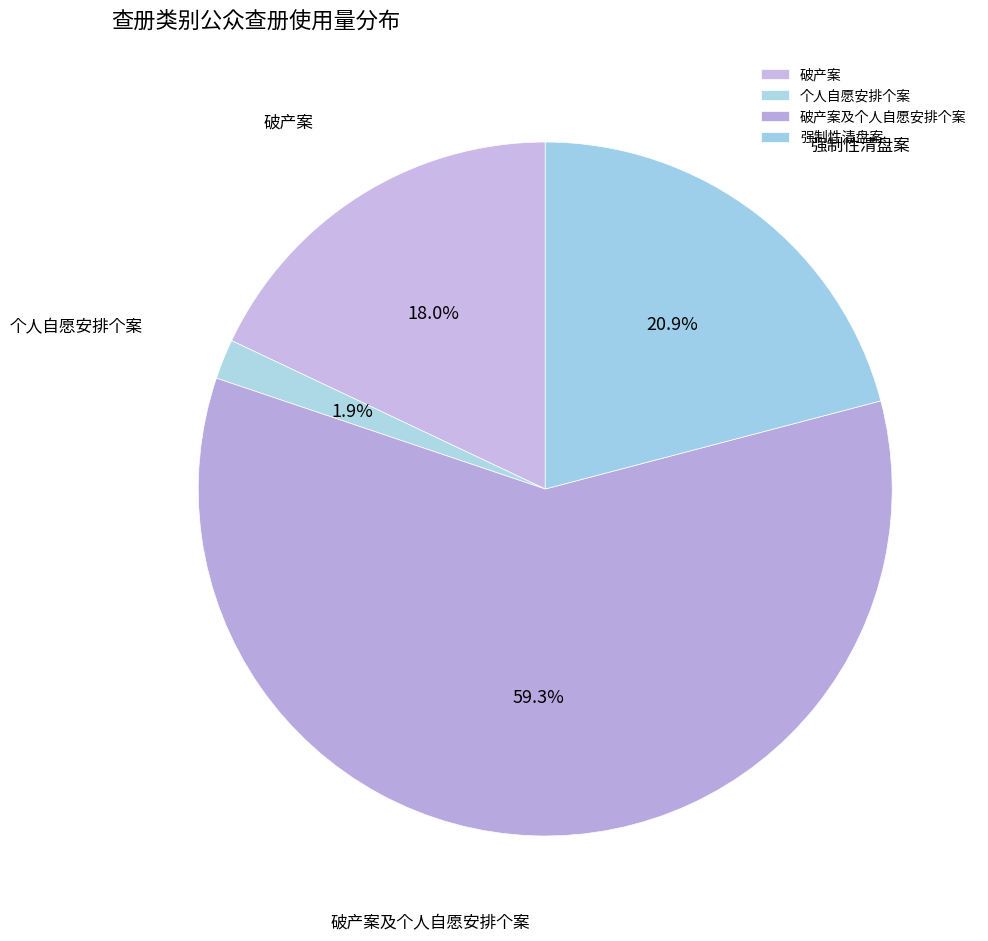

Which has a higher value, 个人自愿安排个案 or 破产案?

破产案